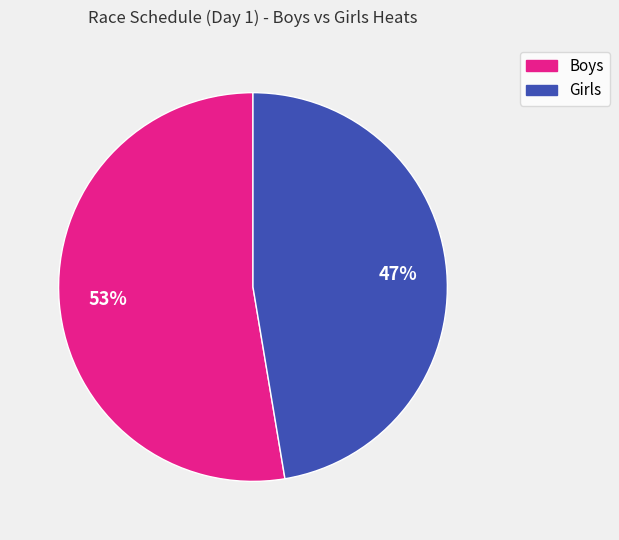

Is there any slice that represents more than half of the pie?

Yes